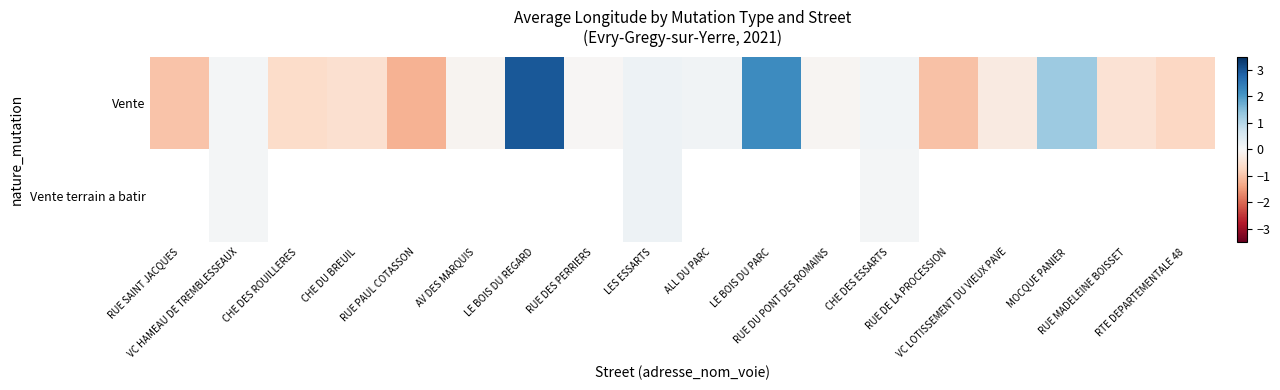

What is the difference between the Vente values at RUE PAUL COTASSON and RTE DEPARTEMENTALE 48?

0.5